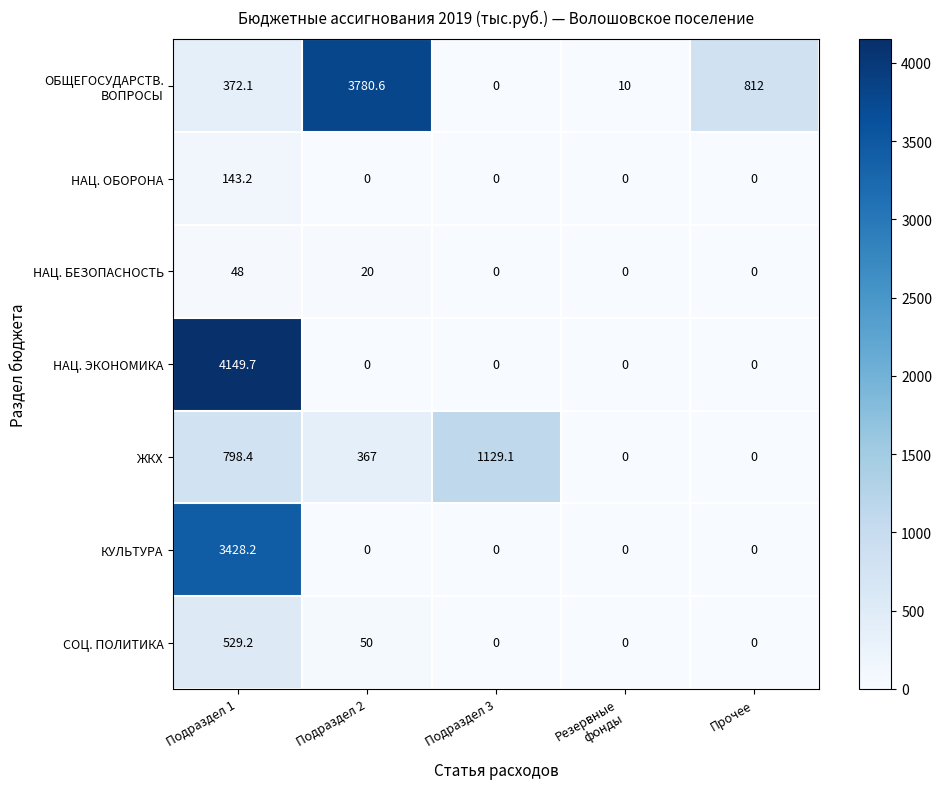

Is it true that СОЦ. ПОЛИТИКА equals 68.8 at Подраздел 2?

False